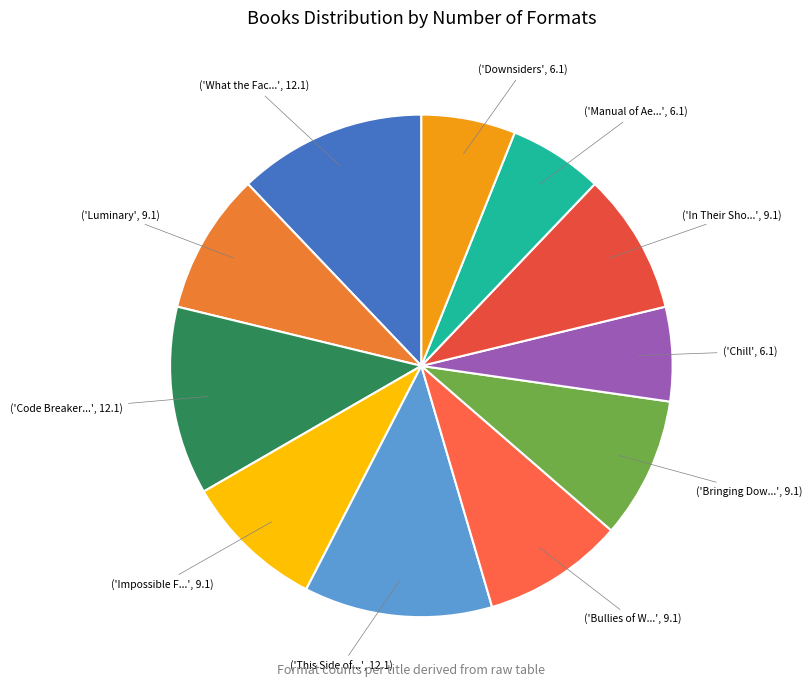

Is there any slice that represents more than half of the pie?

No